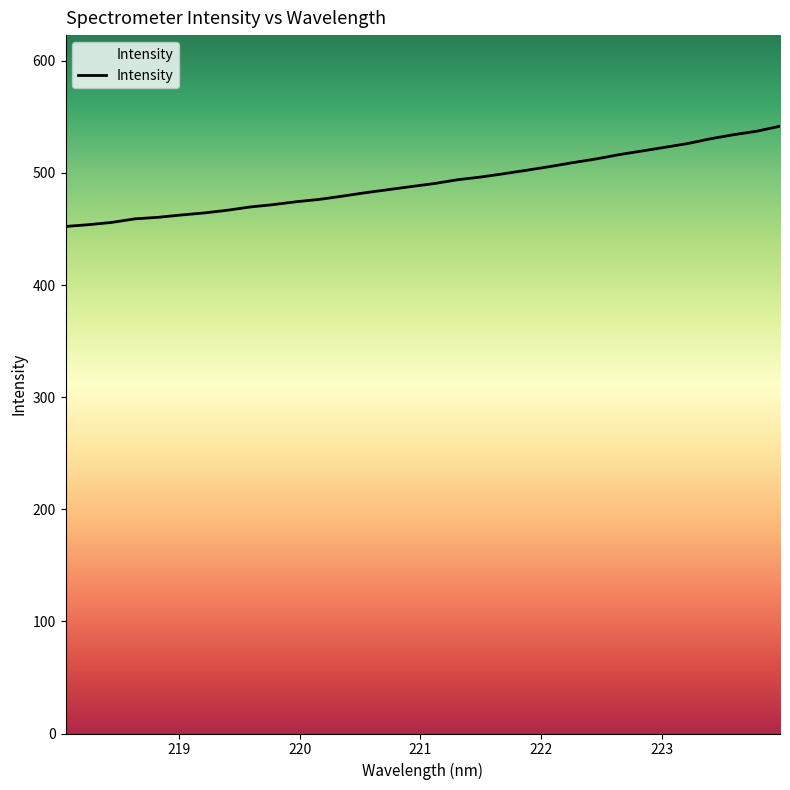

True or false: the data has more than 0 interior local peaks.

False